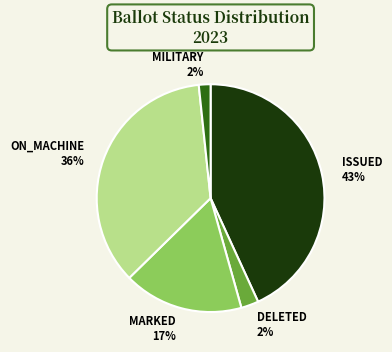

To the nearest percent, what is the difference between the largest and smallest slice percentages?

41%